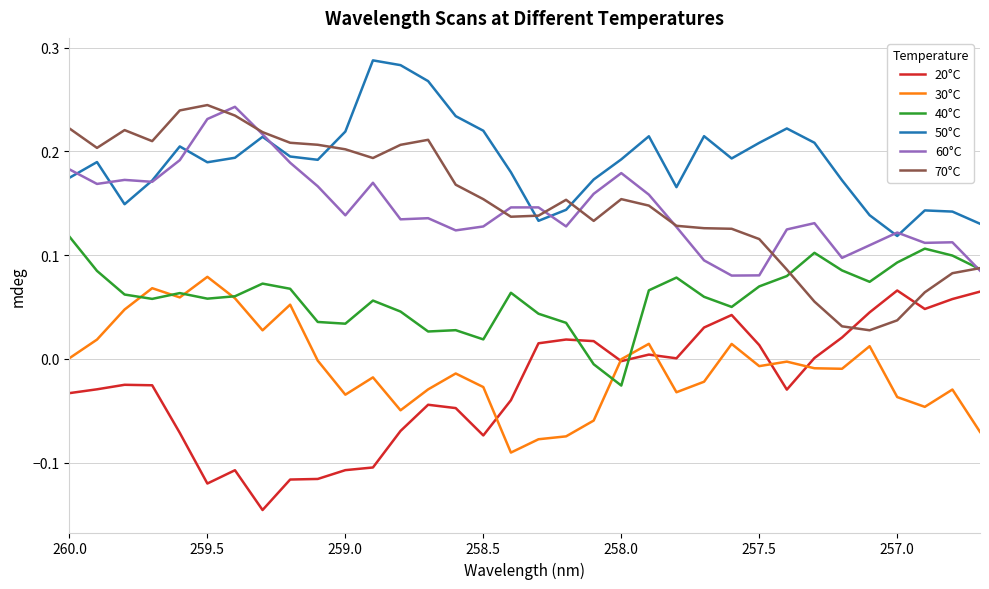

List the series in order of their peak value, lowest first.

20°C, 30°C, 40°C, 60°C, 70°C, 50°C